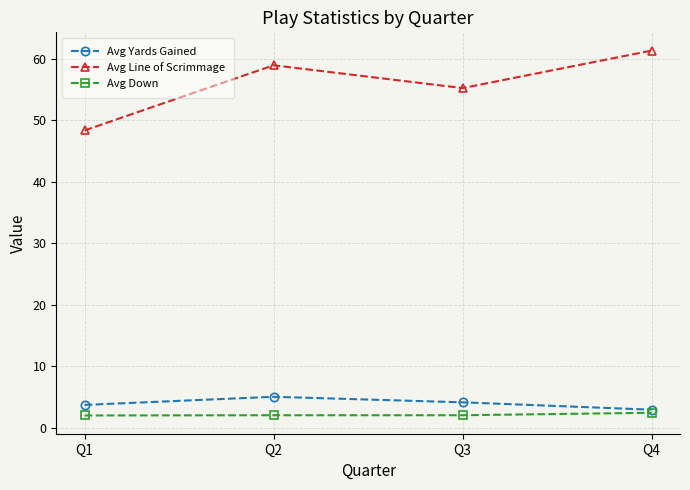

At which label does Avg Line of Scrimmage reach its minimum?

Q1